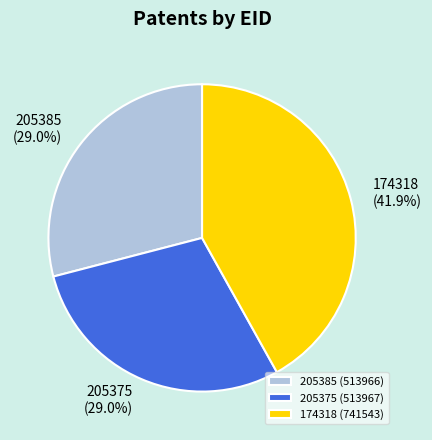

Combined, do 174318 and 205385 account for over 50%?

Yes